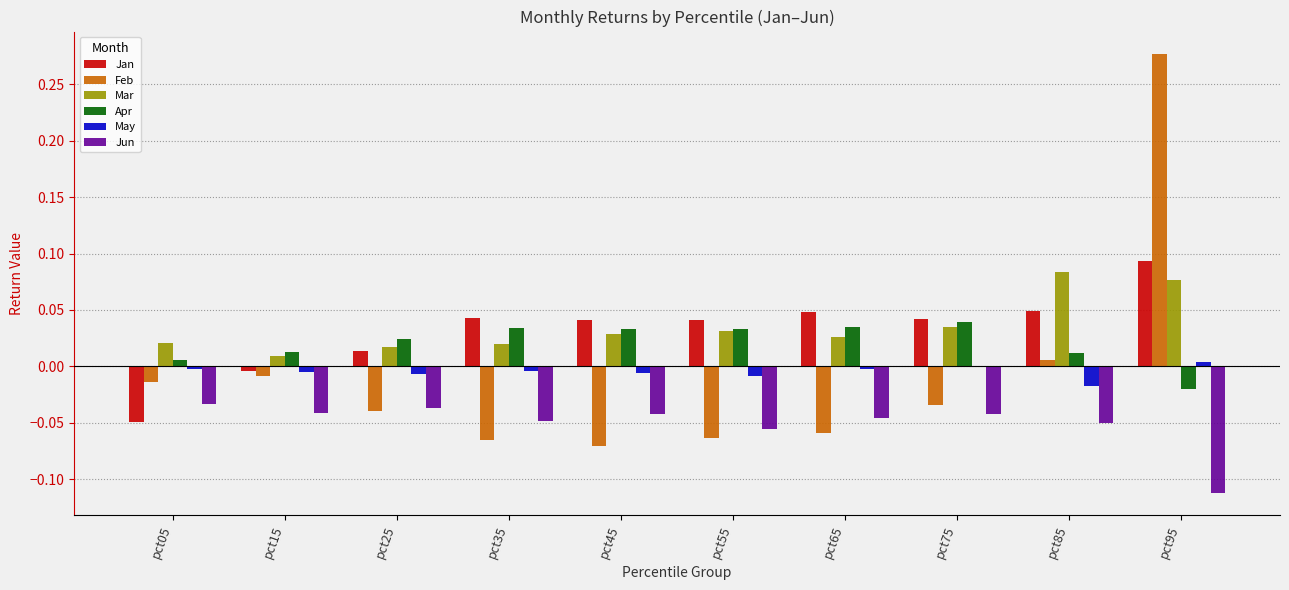

True or false: Mar has a value of 0.0 at pct45.

True